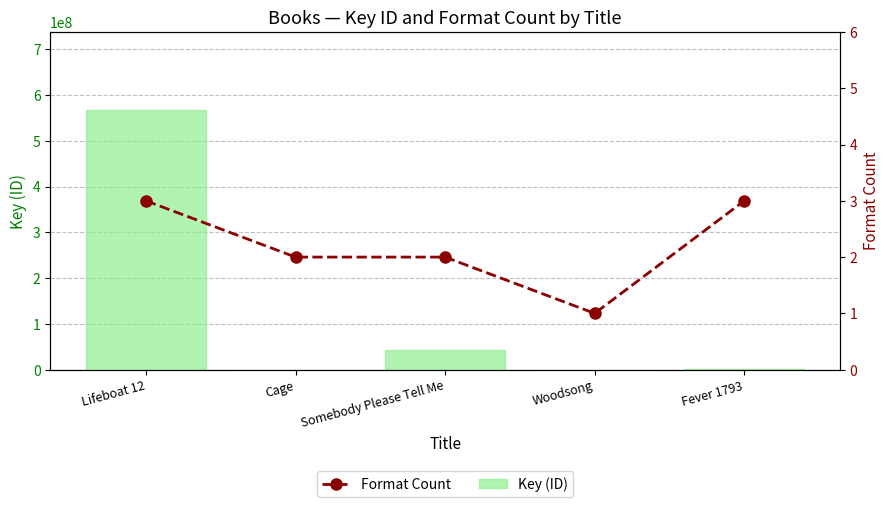

What is the difference between the maximum and minimum values in the Format Count series?

2